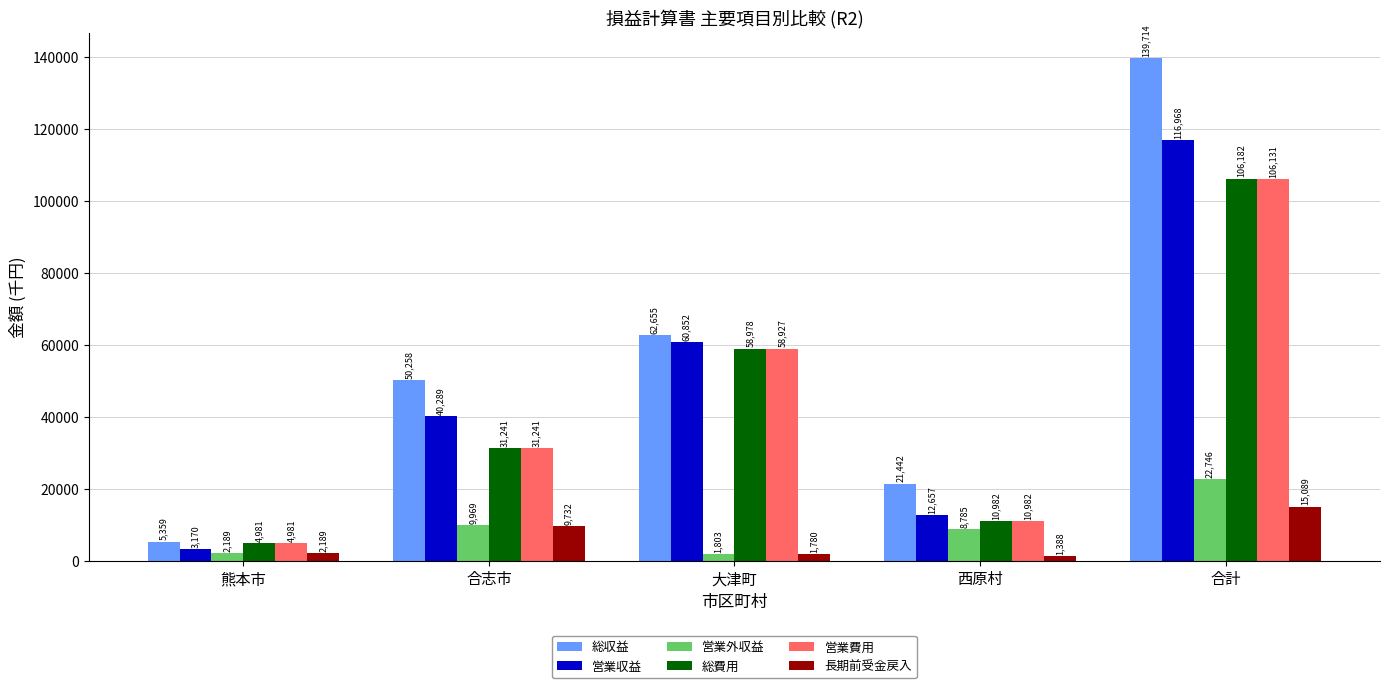

Which series has the largest total across all categories?

総収益